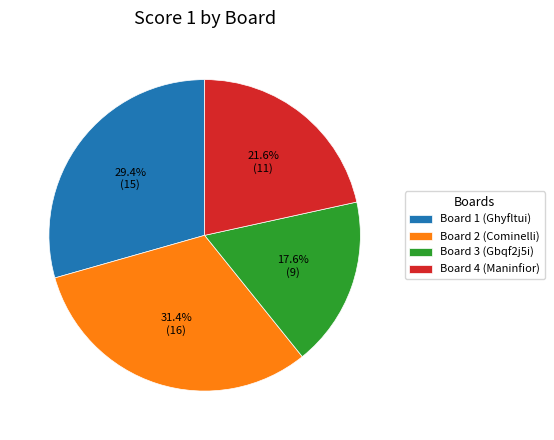

Rank the categories by value from lowest to highest.

Board 3 (Gbqf2j5i), Board 4 (Maninfior), Board 1 (Ghyfltui), Board 2 (Cominelli)